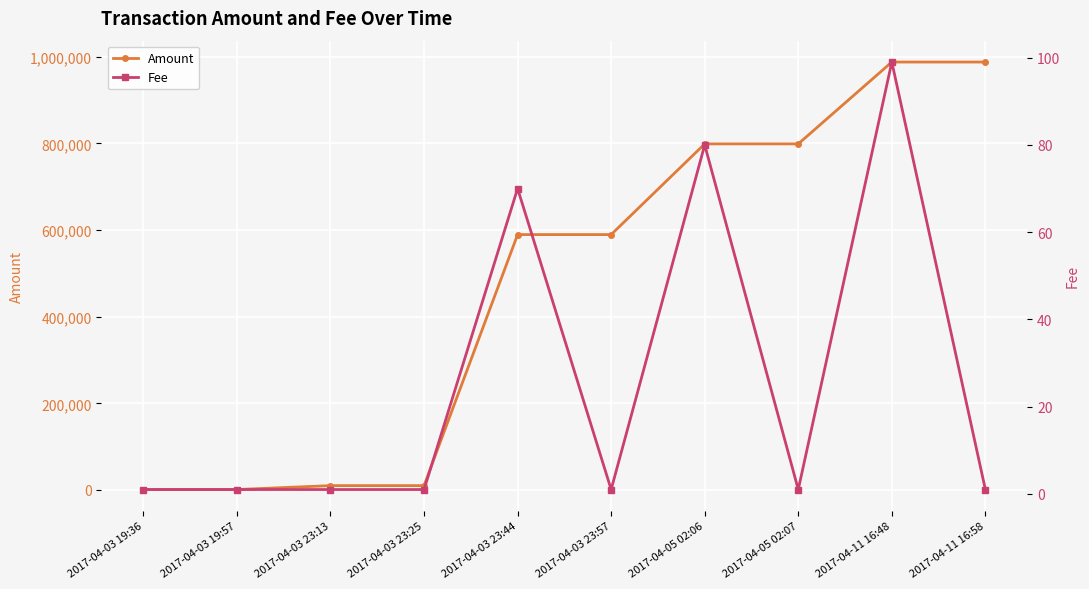

The Fee series shows 2 at 2017-04-11 16:58. True or false?

False